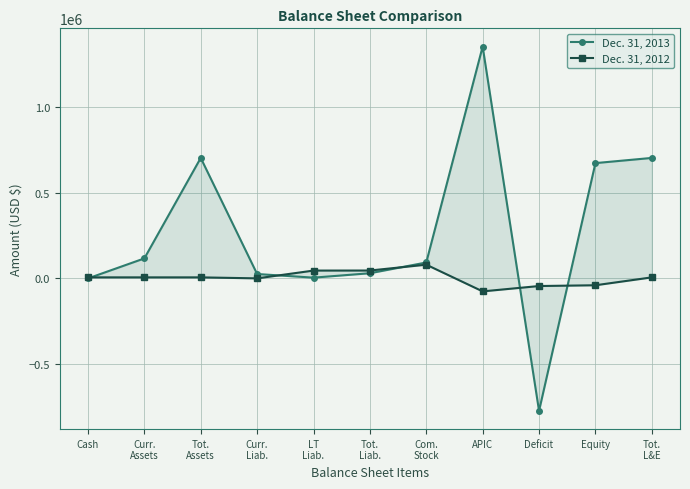

Which series changed the most between Tot.
Liab. and APIC?

Dec. 31, 2013